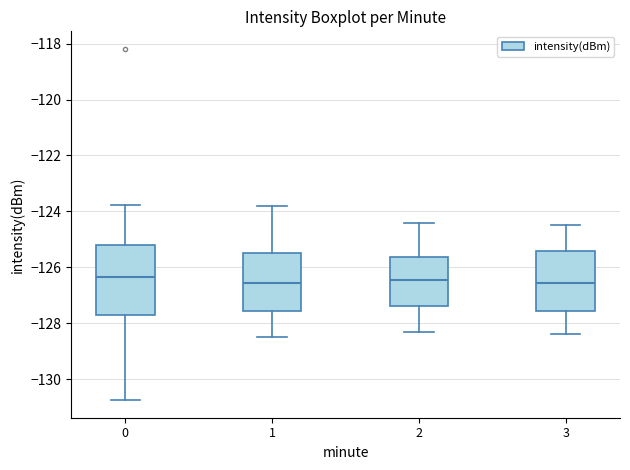

Which box is the tallest, from its lower edge to its upper edge?

0